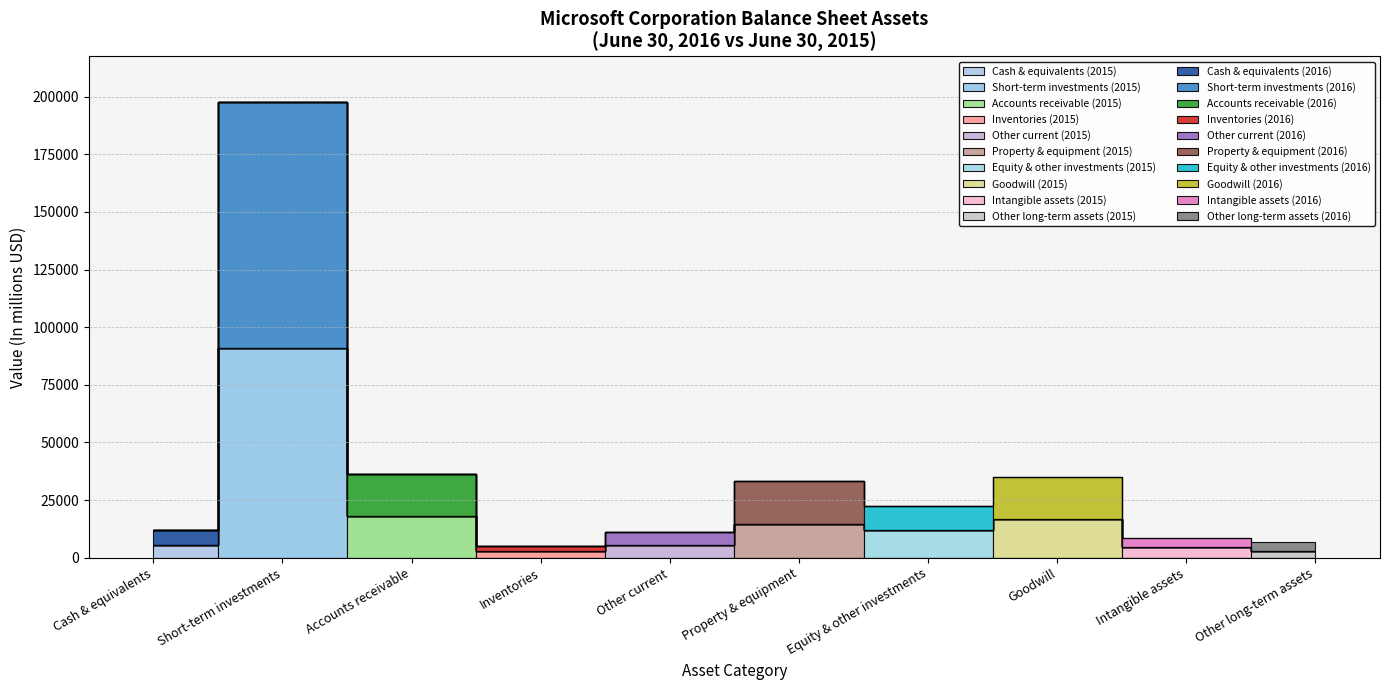

Rank the series by their average value, from lowest to highest.

June 30, 2015, June 30, 2016